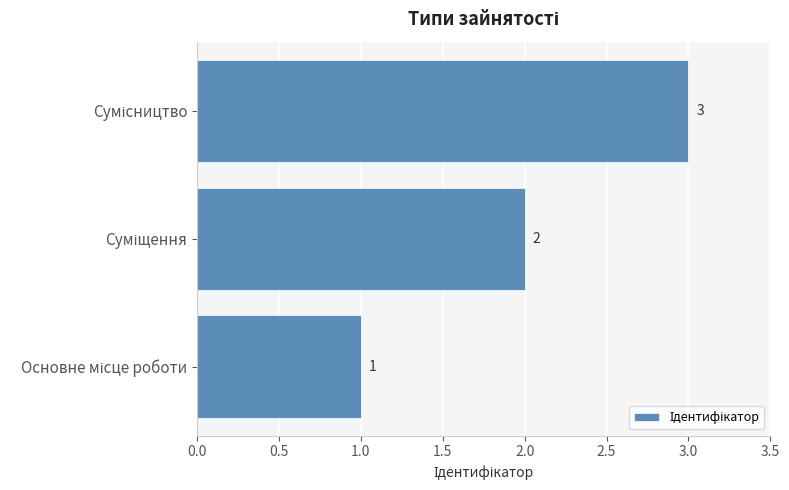

Count the values in the range 1 to 3.

3